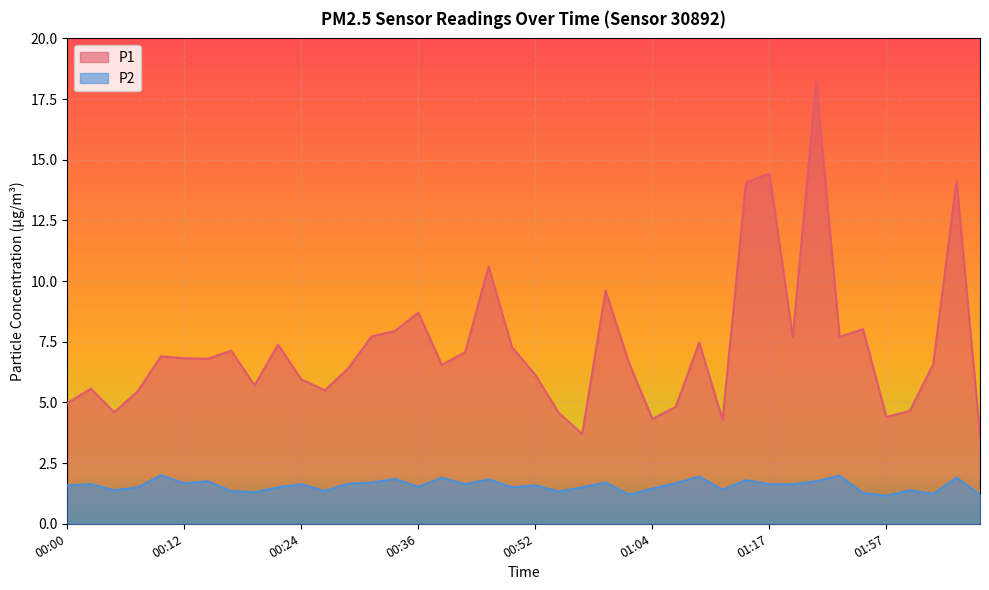

What is the maximum value shown in the chart?

18.2